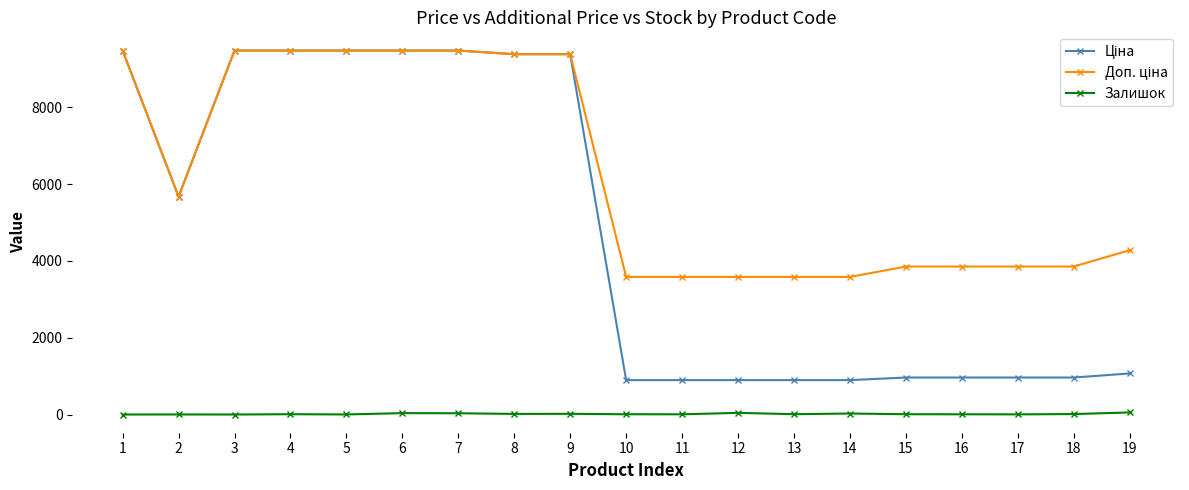

At which label is Доп. ціна closest to 6531?

2